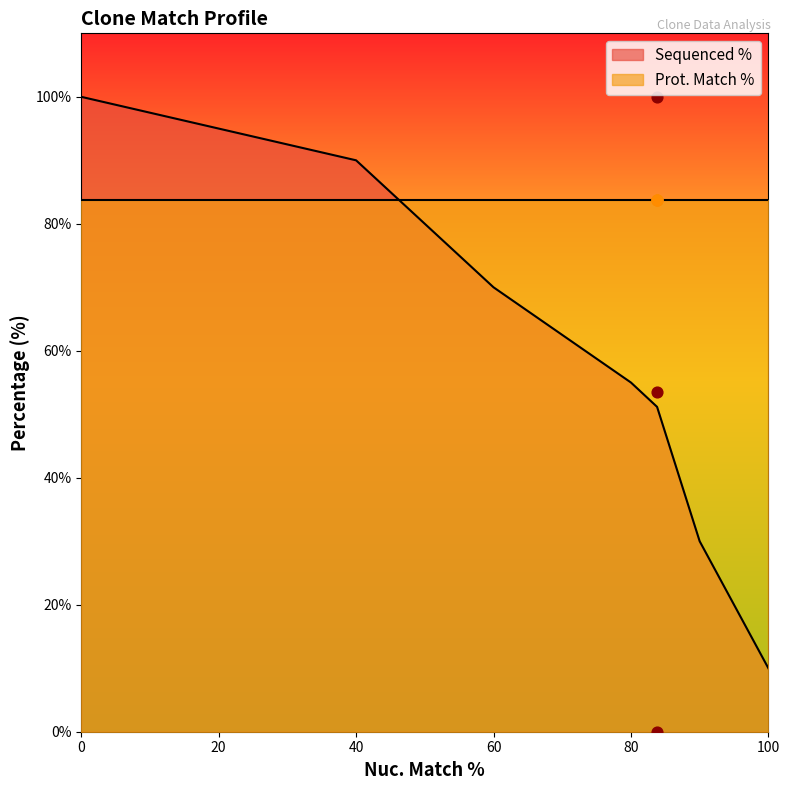

What is the lowest value of the Sequenced % series?

10.0